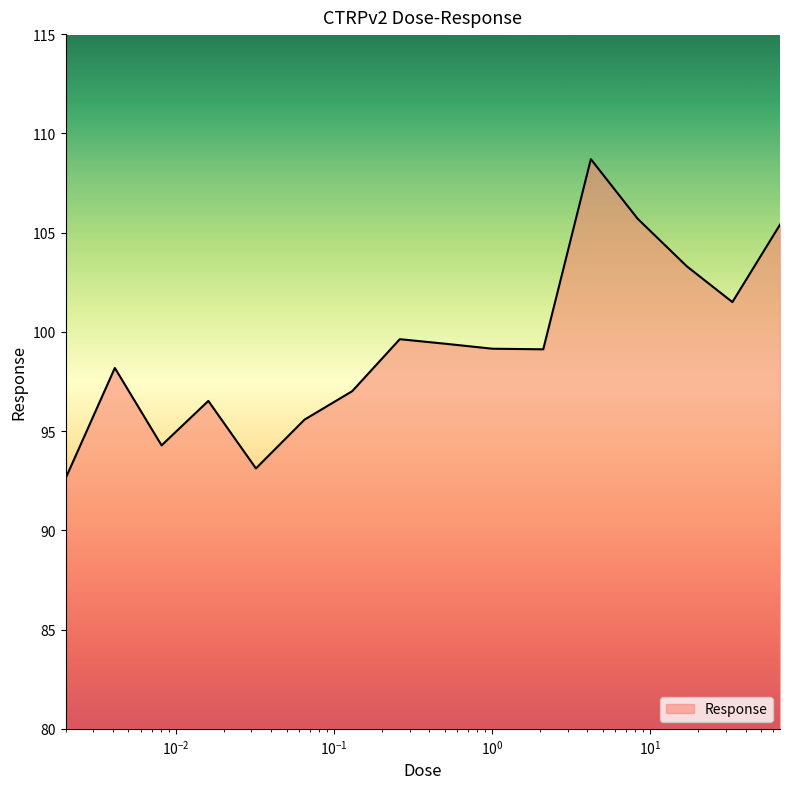

What is the greatest value displayed?

108.7